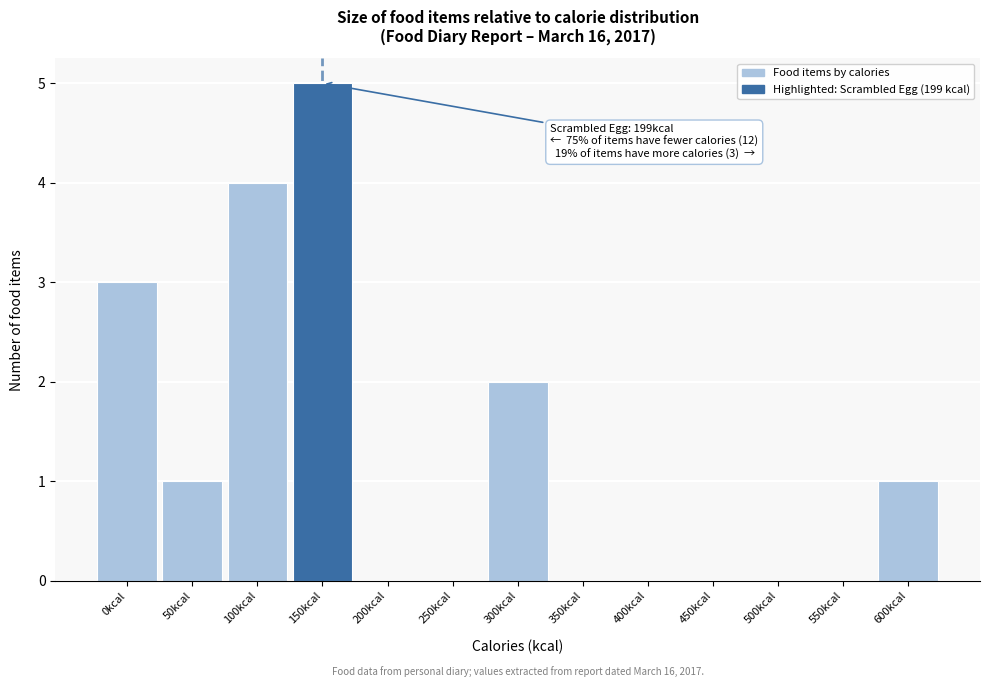

Reading right to left, list all the values displayed in this chart.

600kcal=1	550kcal=0	500kcal=0	450kcal=0	400kcal=0	350kcal=0	300kcal=2	250kcal=0	200kcal=0	150kcal=5	100kcal=4	50kcal=1	0kcal=3